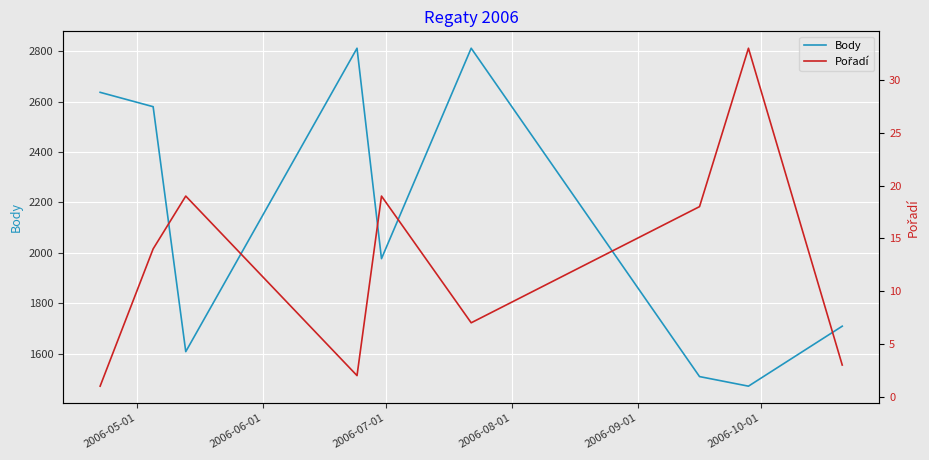

Is this an area chart (filled region under the line)?

No